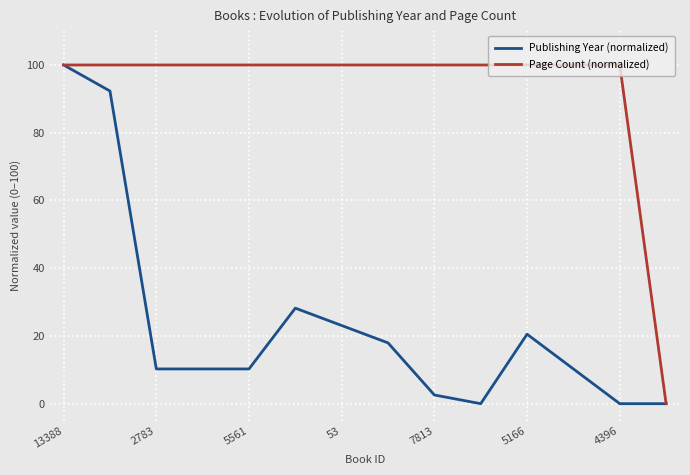

What is the maximum value shown in the chart?

100.0